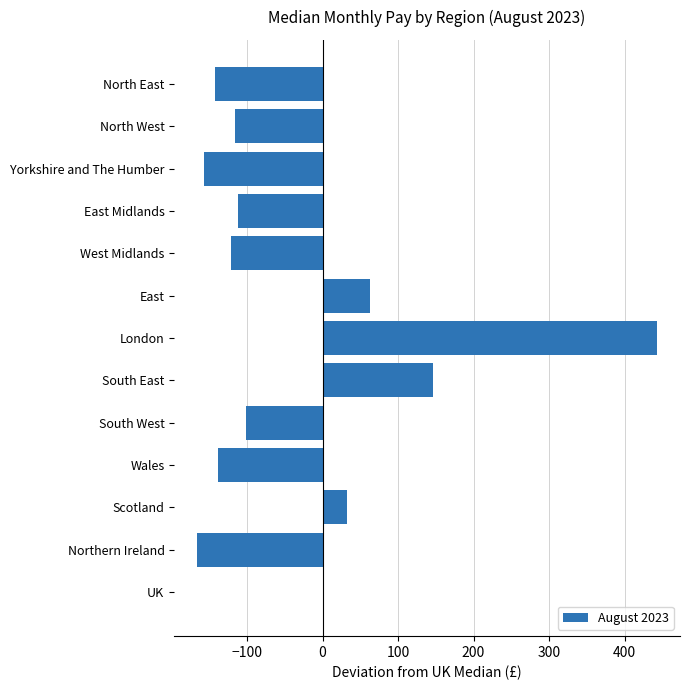

What is the maximum value shown in the chart?

443